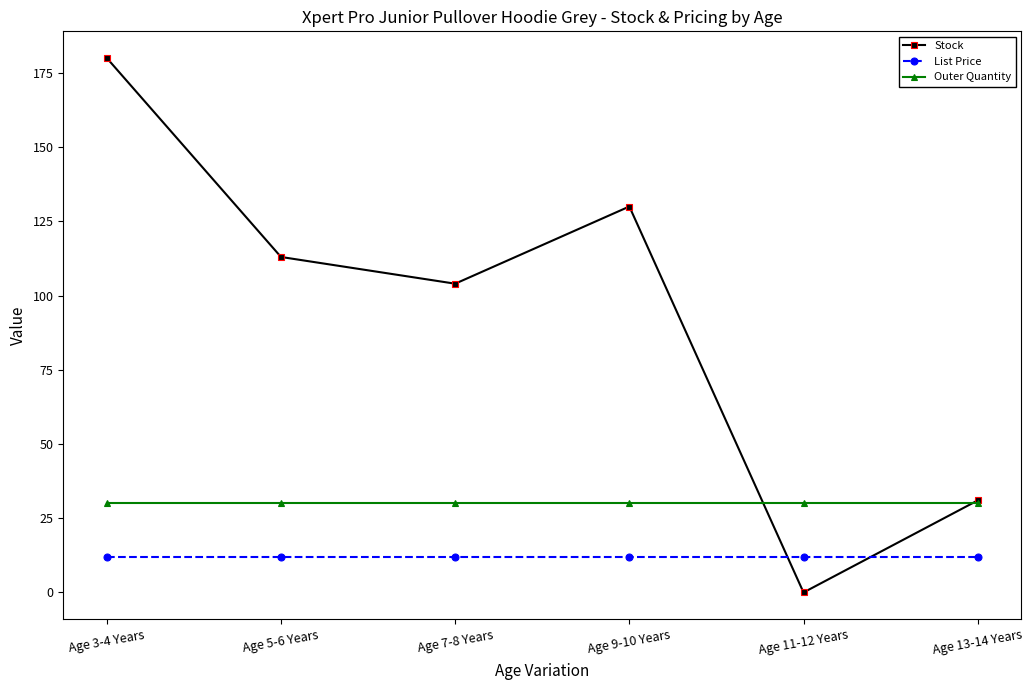

At how many categories does at least one series exceed 56?

4